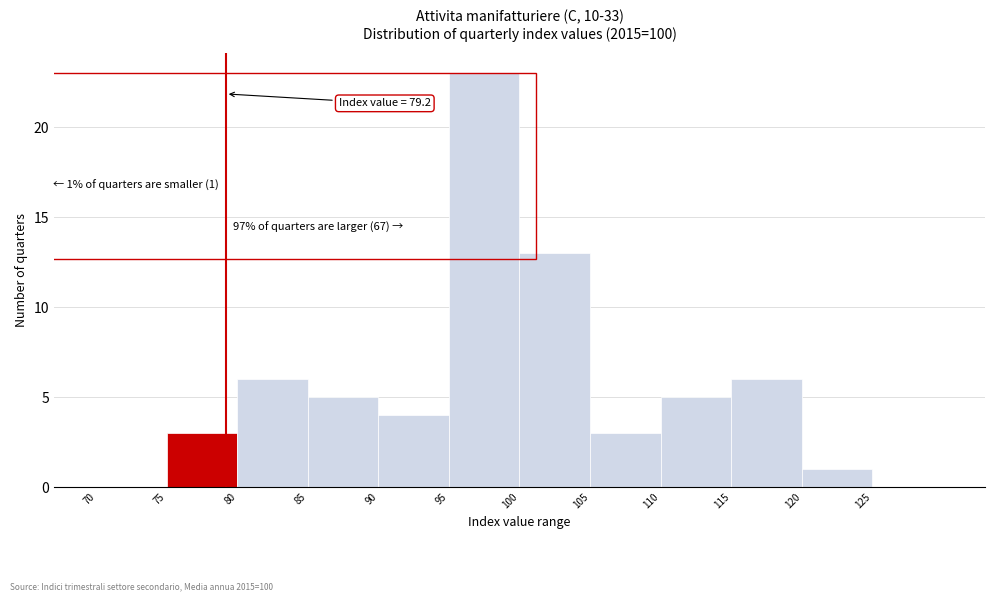

Over which range of the x-axis is the bar tallest?

95 to 100